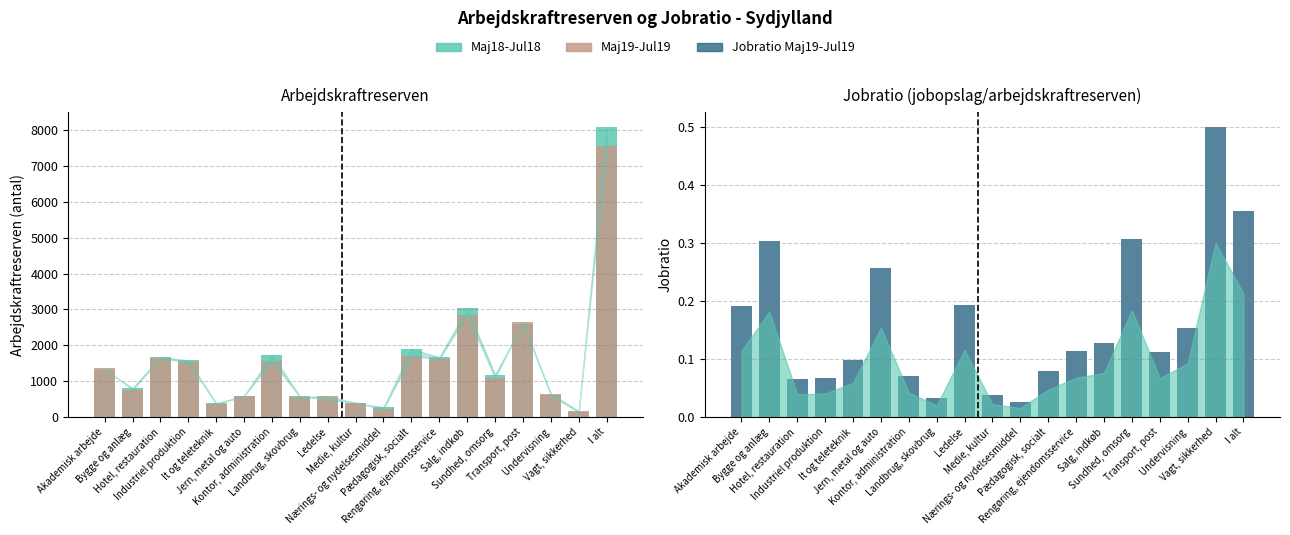

The value of Jobratio Maj19-Jul19 at Jern, metal og auto is 0.3. True or false?

True